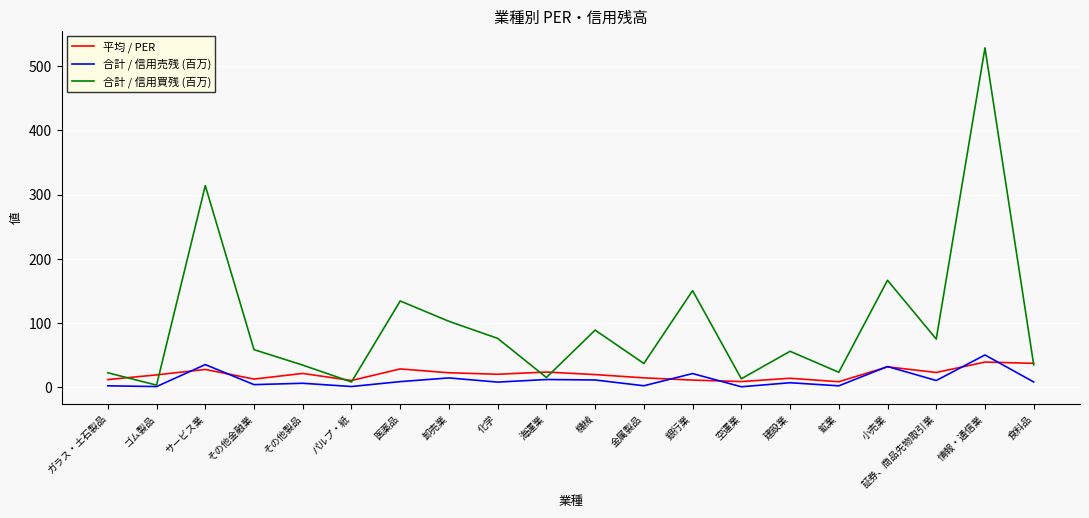

Which series has the largest total across all categories?

合計 / 信用買残 (百万)